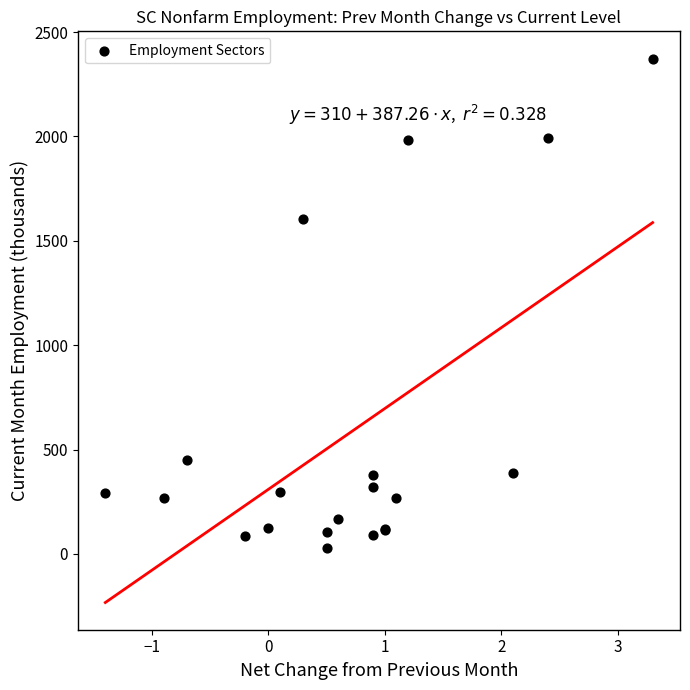

What Y value in the scatter plot is closest to 1201?

1604.8